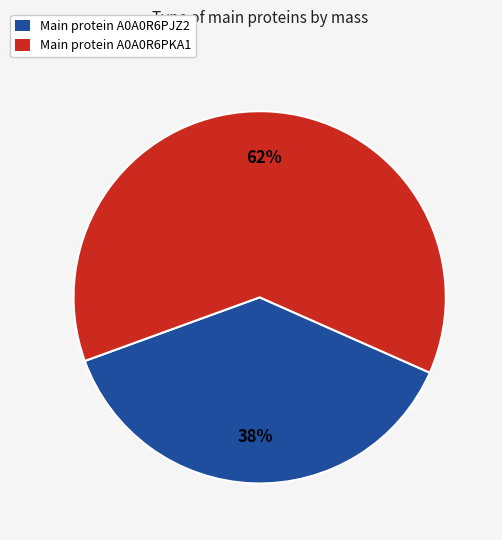

Approximately how many times larger is the value at Main protein A0A0R6PKA1 compared to Main protein A0A0R6PJZ2?

1.6